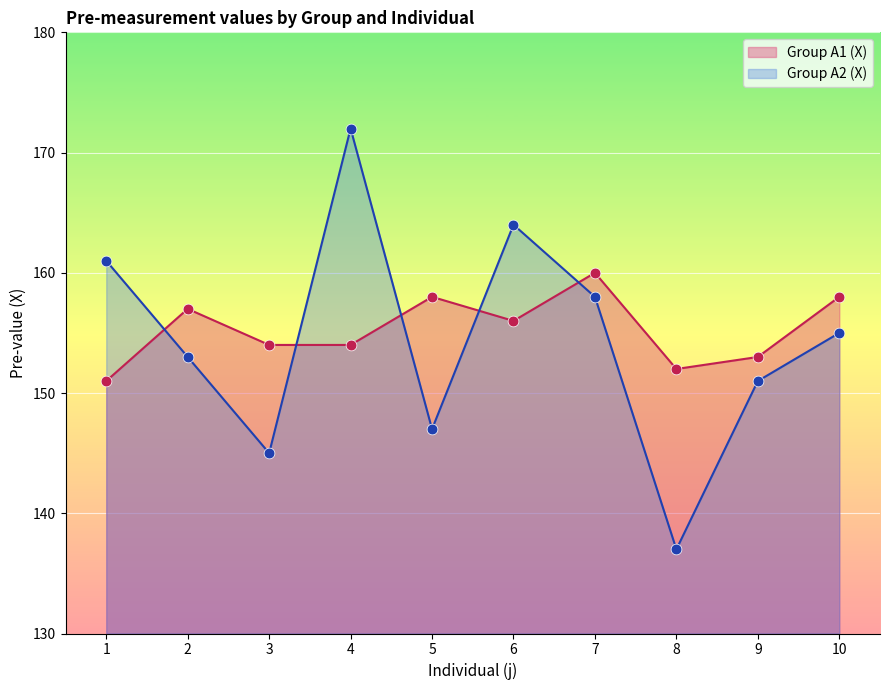

Is the value of Group A1 (X) at 1 greater than the value of Group A2 (X) at 2?

No